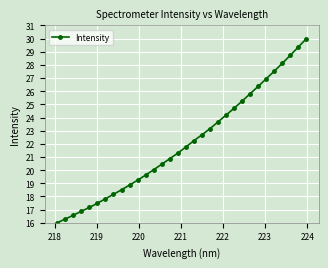

What is the minimum value shown in the chart?

16.0